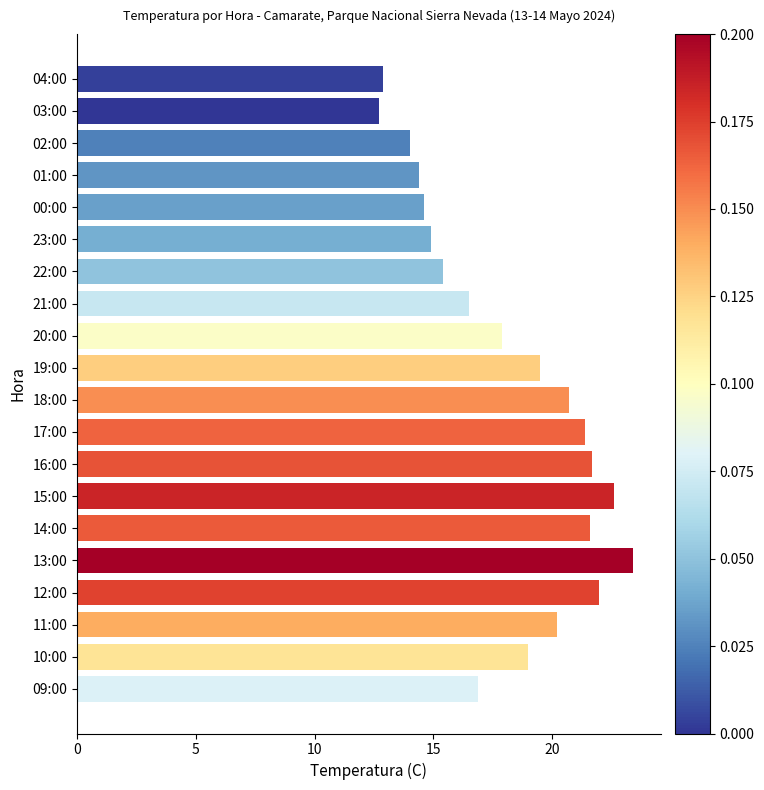

Count the number of data series in this chart.

1